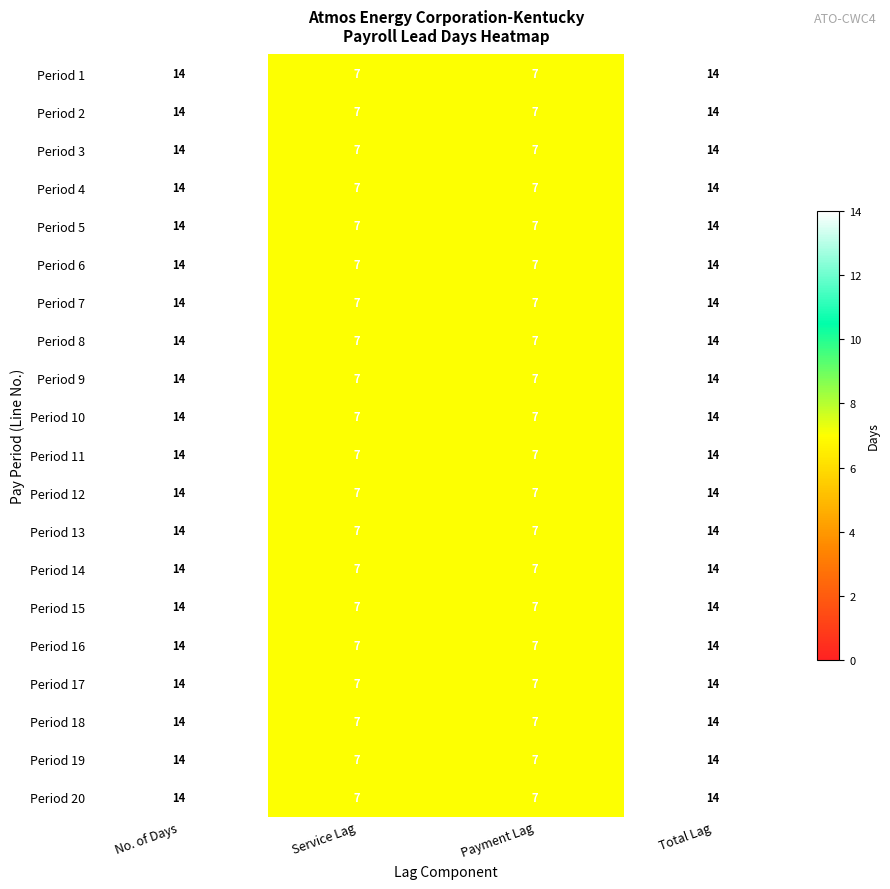

What is the approximate value of Period 15 at No. of Days?

14